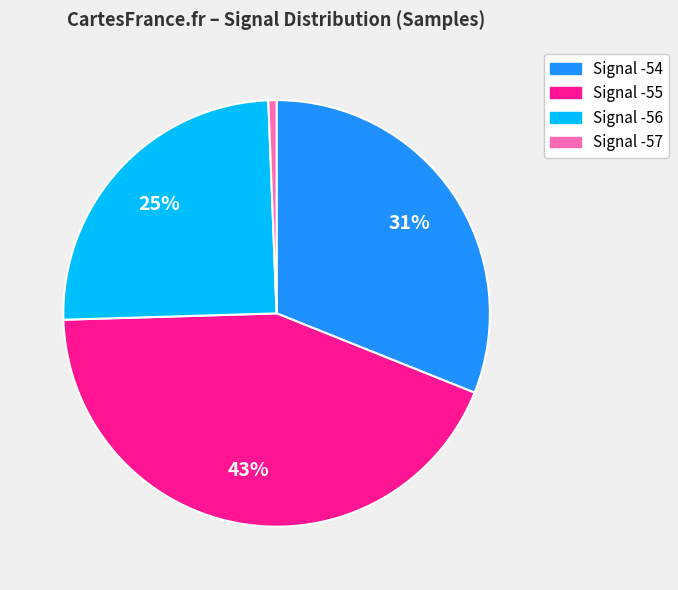

To the nearest percent, what is the average slice percentage?

25%